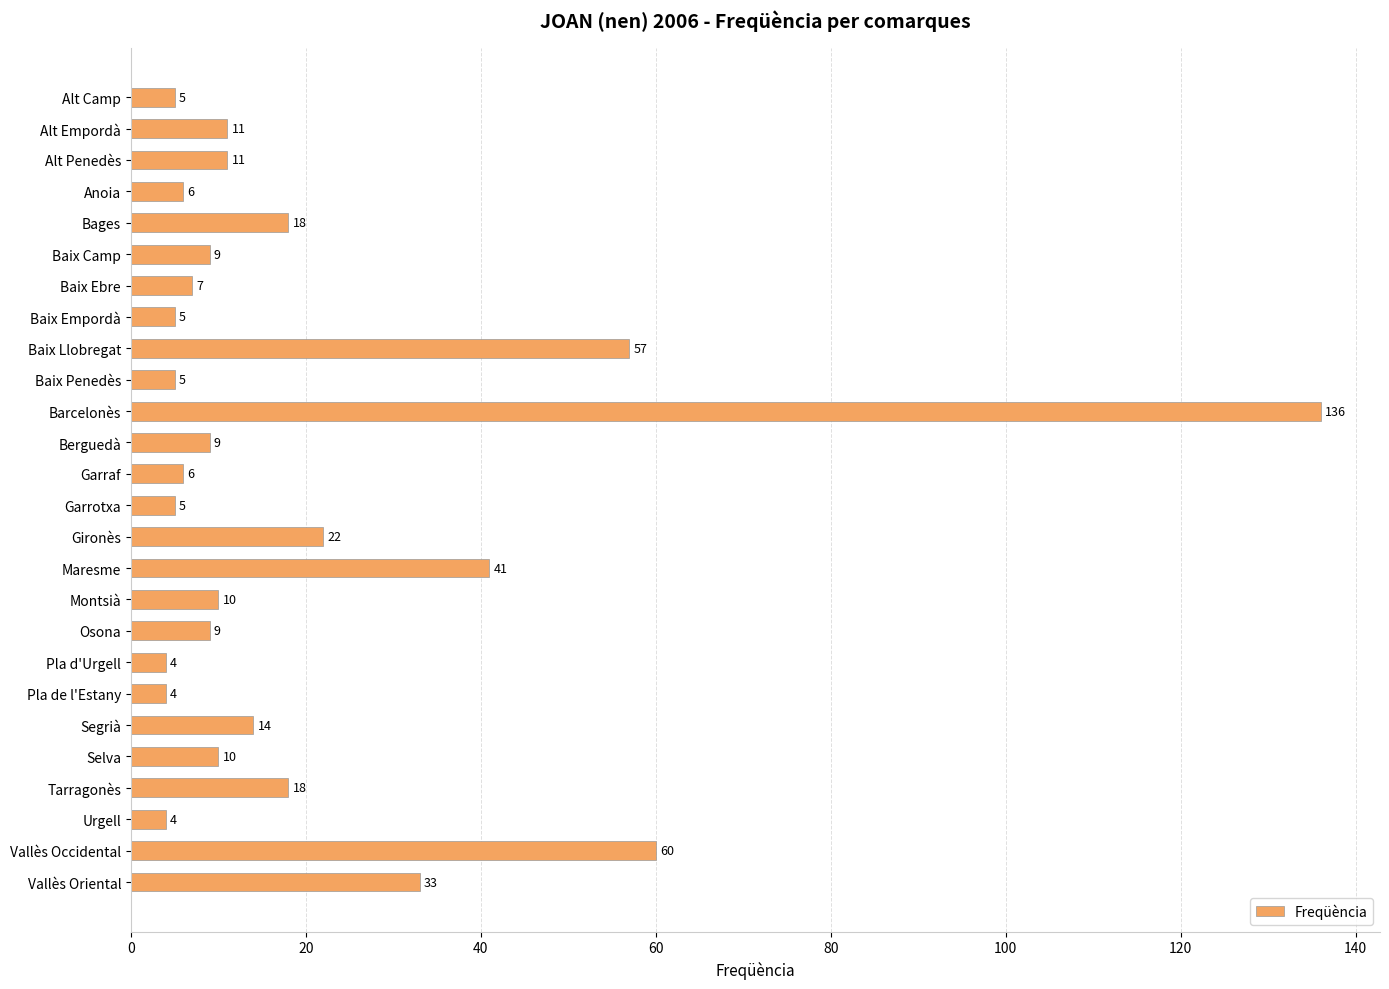

What is the value of the 25th bar from the top?

60